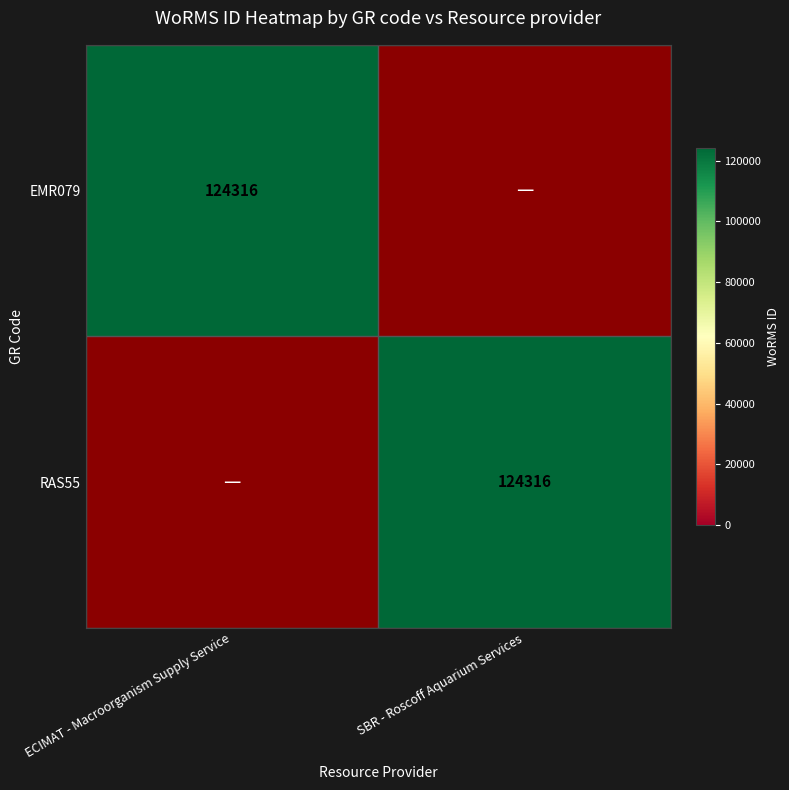

Is it true that RAS55 equals 200129 at SBR - Roscoff Aquarium Services?

False